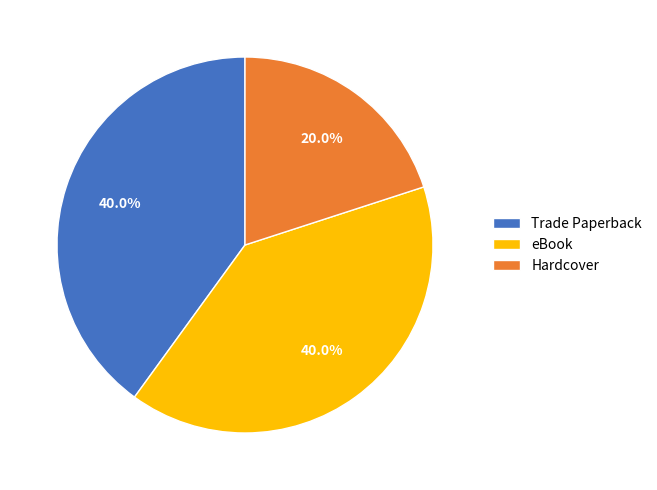

What is the ratio of the value at eBook to the value at Trade Paperback?

1.0